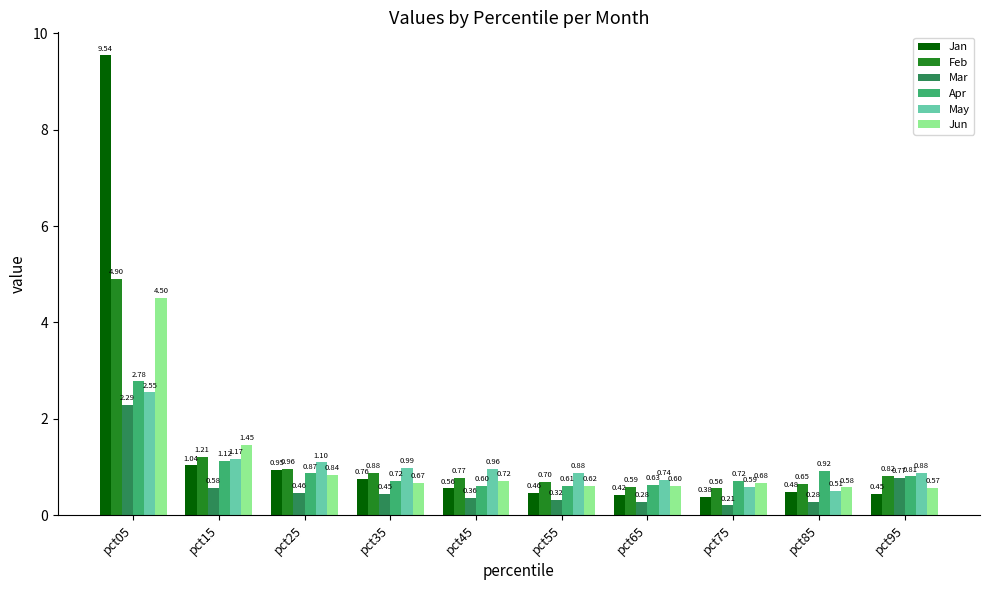

Does the chart contain stacked bars?

No